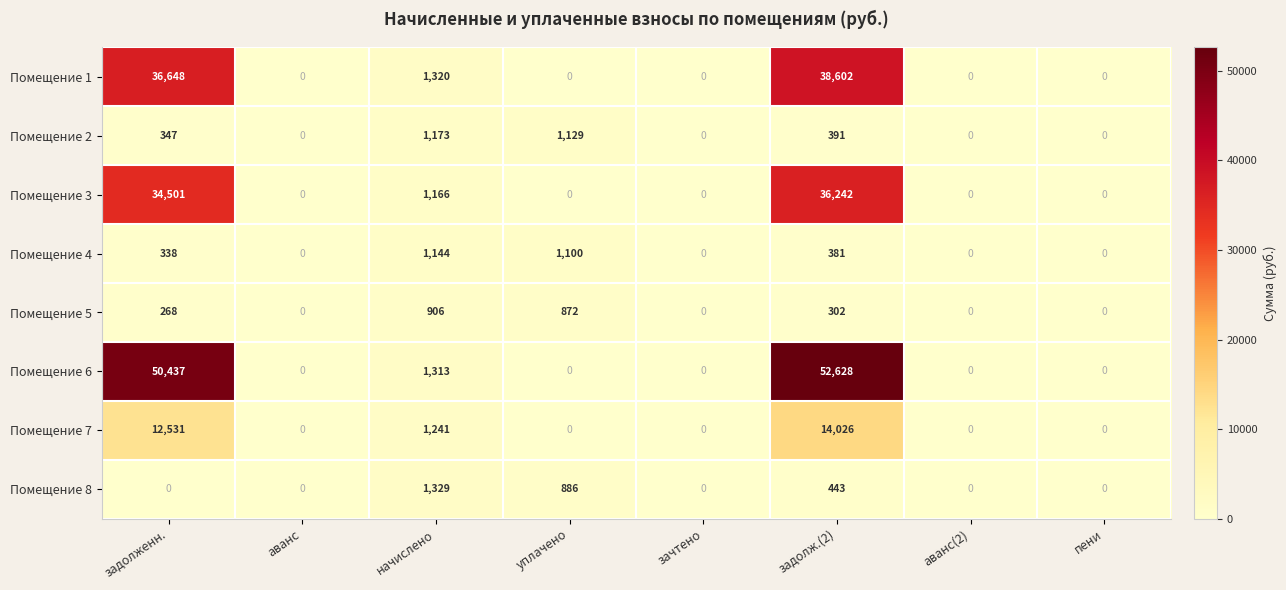

At which category does the chart reach its peak across all series?

задолж.(2)